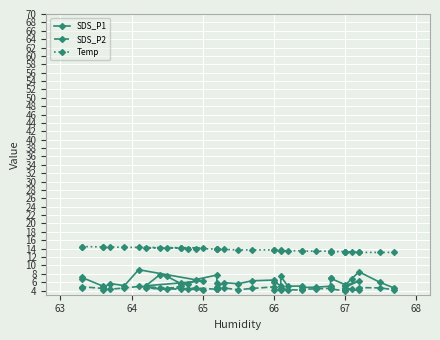

What is the difference between the maximum and minimum values in the Temp series?

1.4